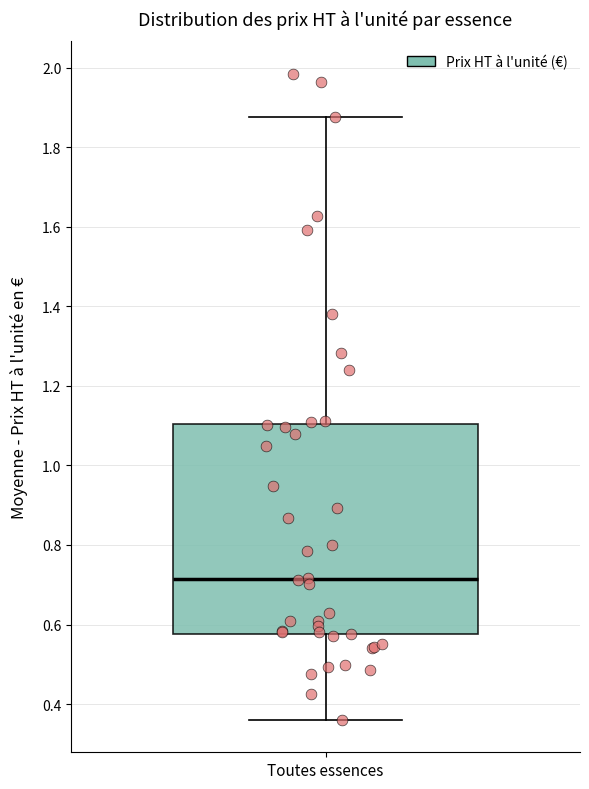

Where does the lower whisker of the box for Toutes essences end on the y-axis? The values are not printed on the chart, so give them approximately, as read against the axis.

0.36